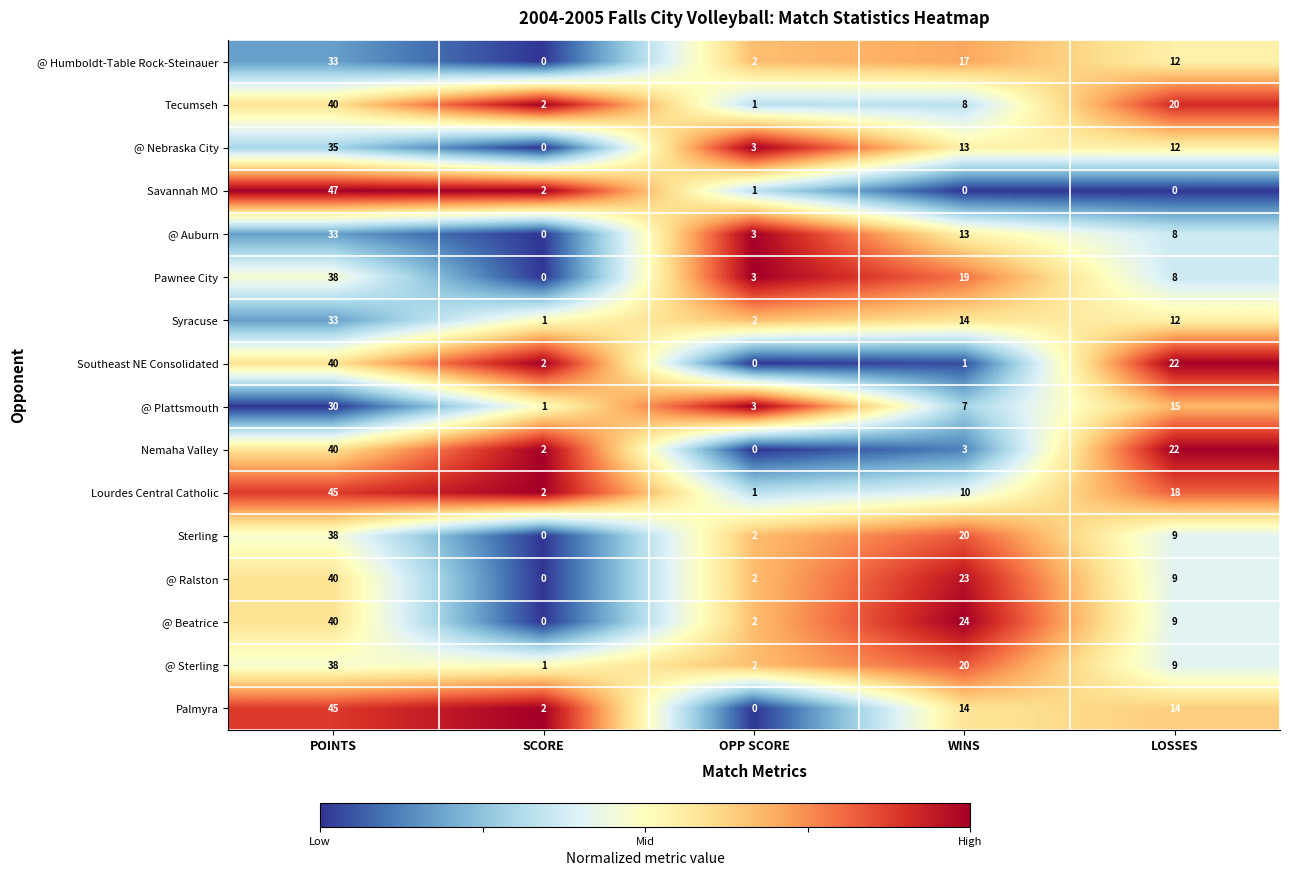

What is the sum of all Savannah MO values?

50